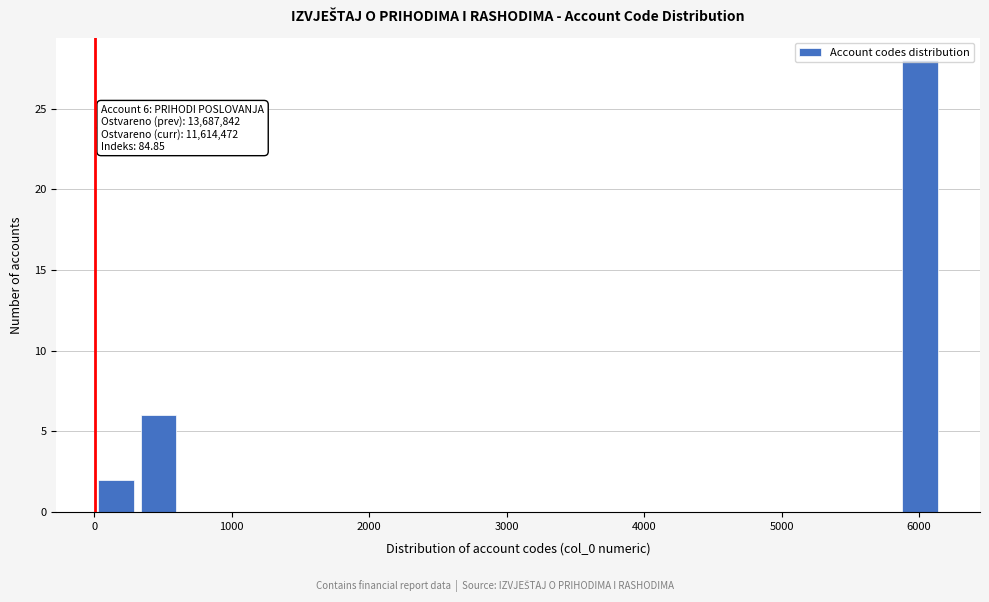

Around what value on the x-axis is the tallest bar? Give the approximate position of its centre, as read against the axis.

6000